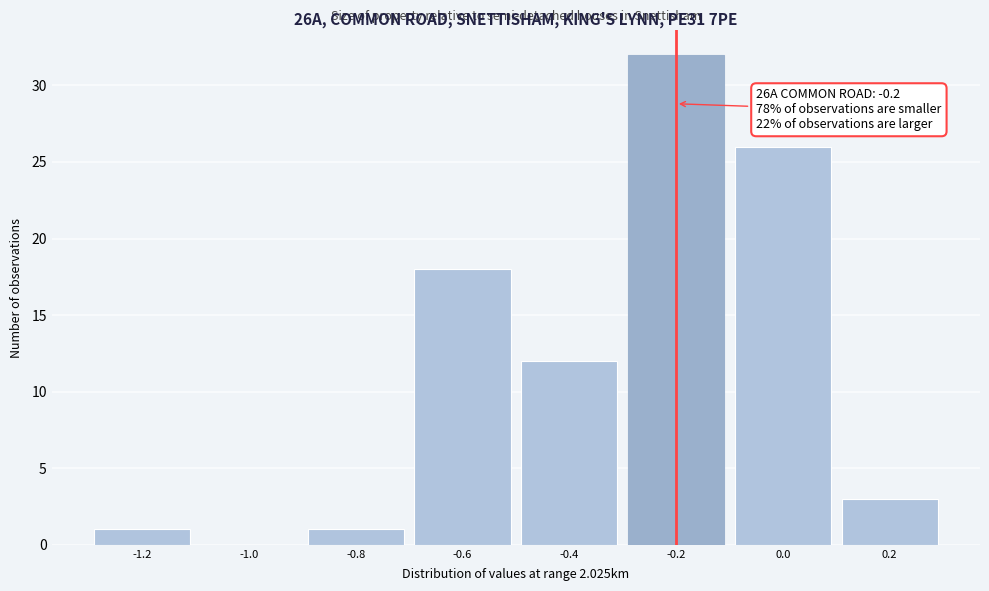

Over which range of the x-axis is the bar tallest?

-0.3 to -0.1